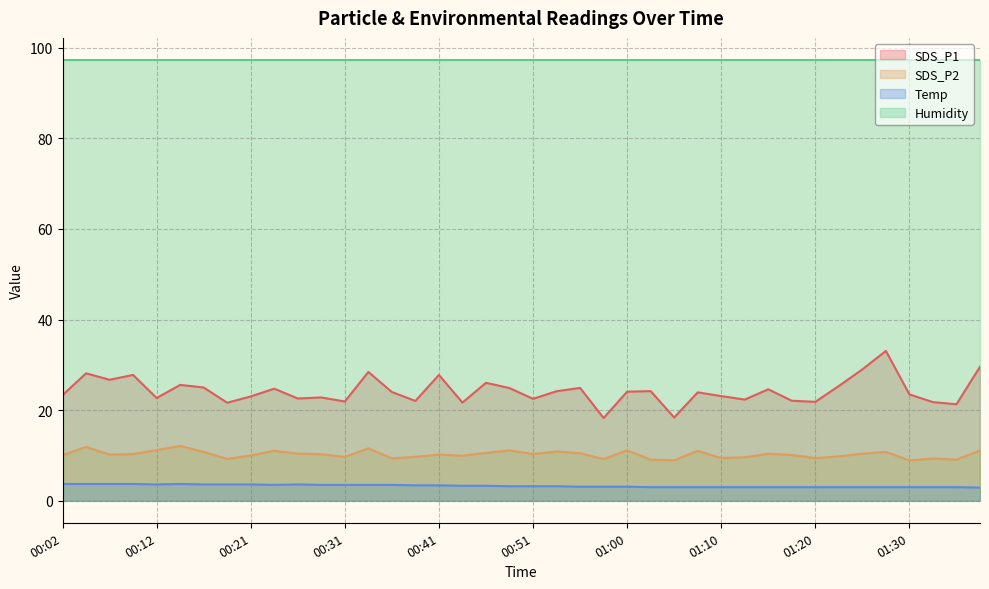

At which label is Temp closest to 3?

01:03